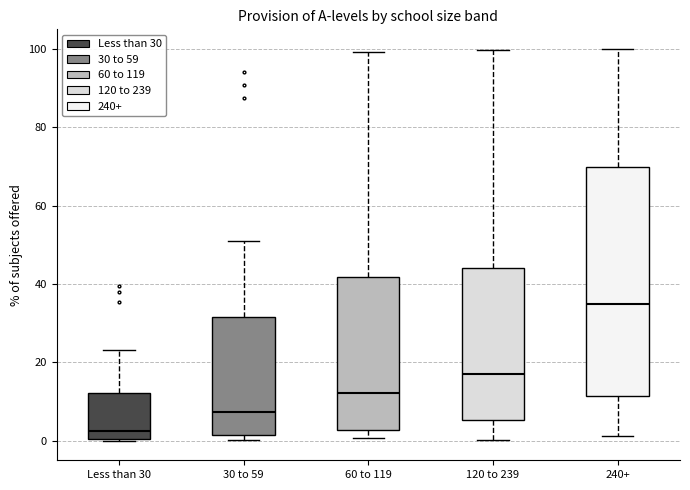

Reading left to right, read every box against the y-axis: the position of its median line, the range the box covers, and the ends of its whiskers. The values are not printed on the chart, so give them approximately, as read against the axis.

Less than 30: median 2, box 0 to 12, whiskers 0 to 24
30 to 59: median 8, box 2 to 32, whiskers 0 to 50
60 to 119: median 12, box 2 to 42, whiskers 0 to 100
120 to 239: median 18, box 6 to 44, whiskers 0 to 100
240+: median 34, box 12 to 70, whiskers 2 to 100